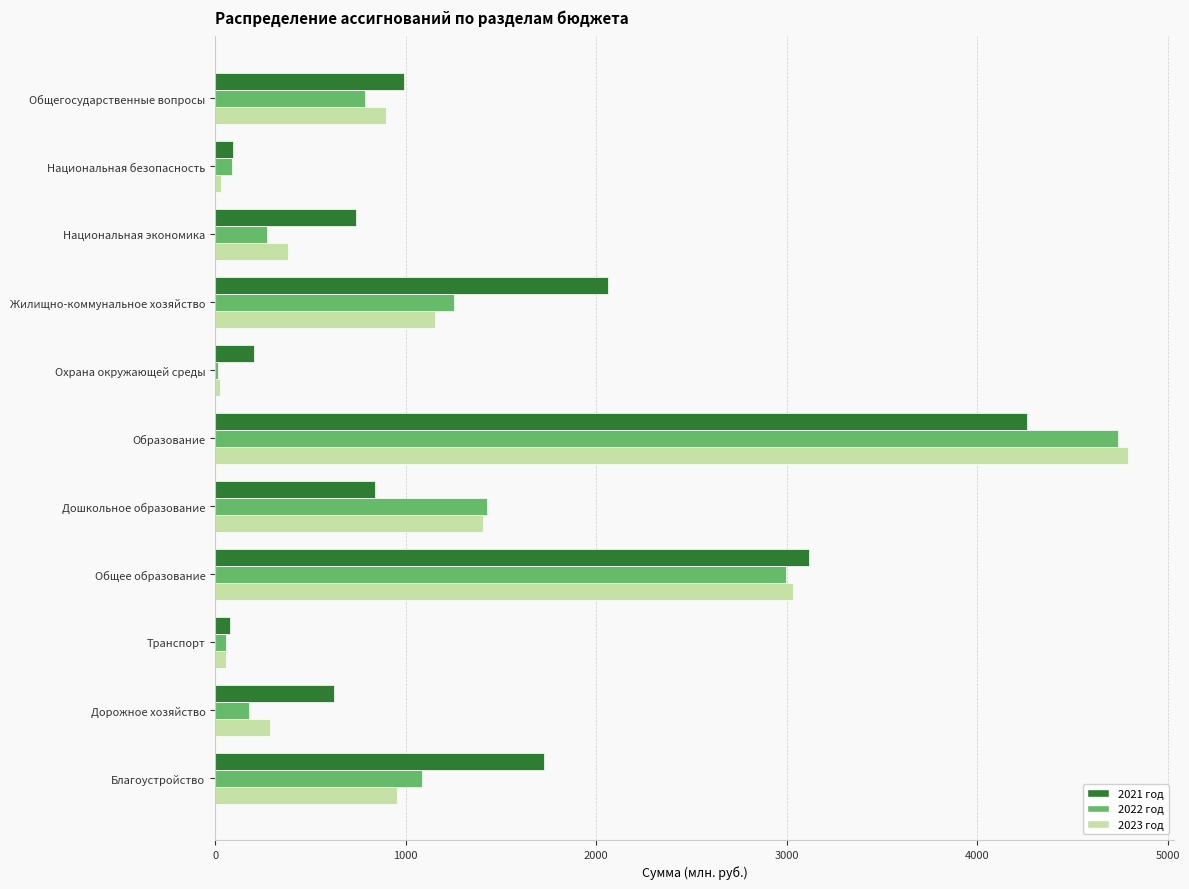

Is it true that 2021 год equals 945.1 at Жилищно-коммунальное хозяйство?

False